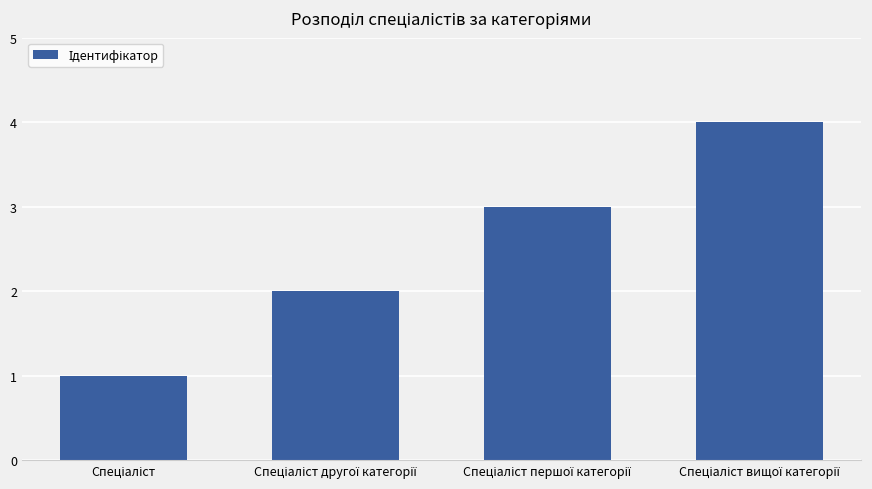

Reading left to right, extract all data points from this chart.

1	2	3	4